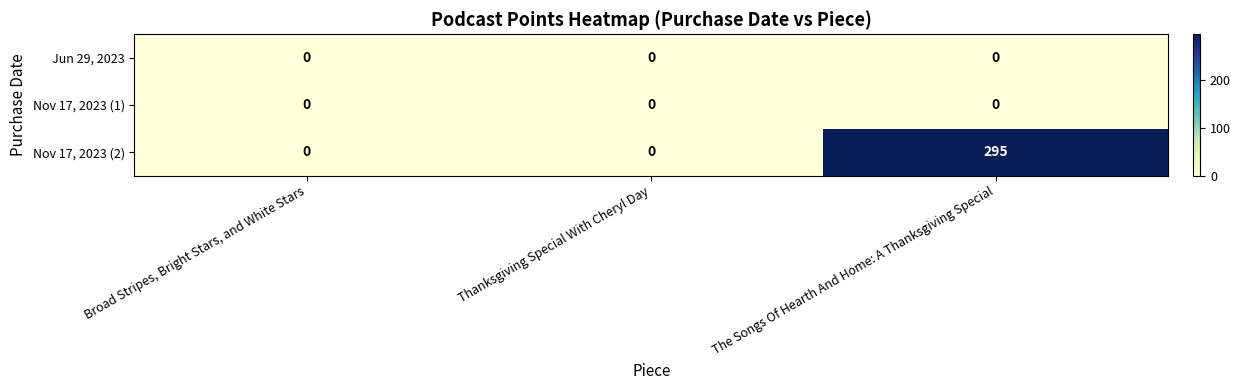

At which label does Nov 17, 2023 (2) reach its peak?

The Songs Of Hearth And Home: A Thanksgiving Special